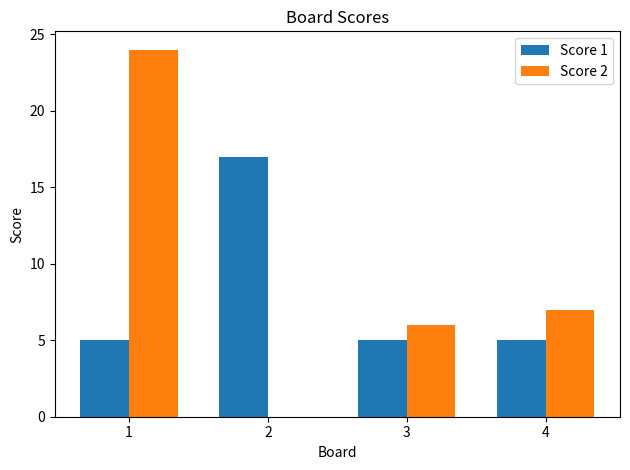

Is the value of Score 1 at 3 greater than the value of Score 2 at 4?

No